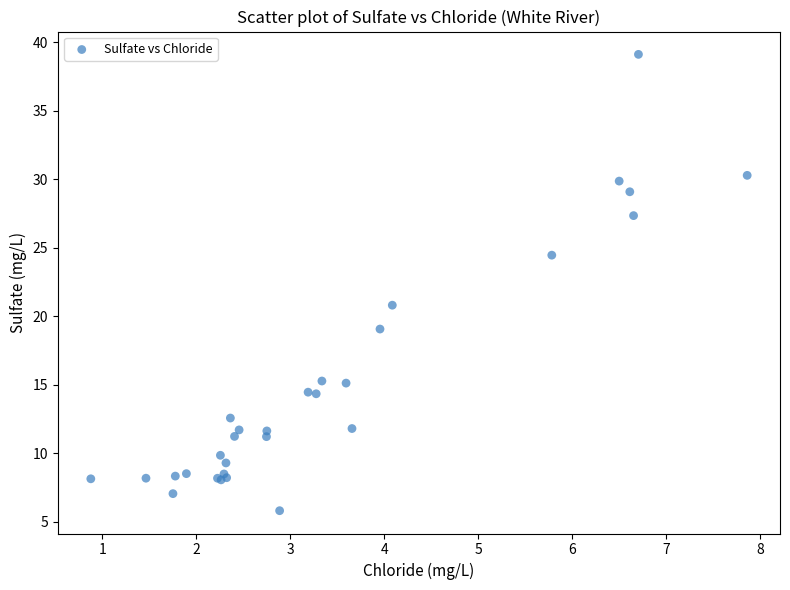

What Y value in the scatter plot is closest to 22?

20.8